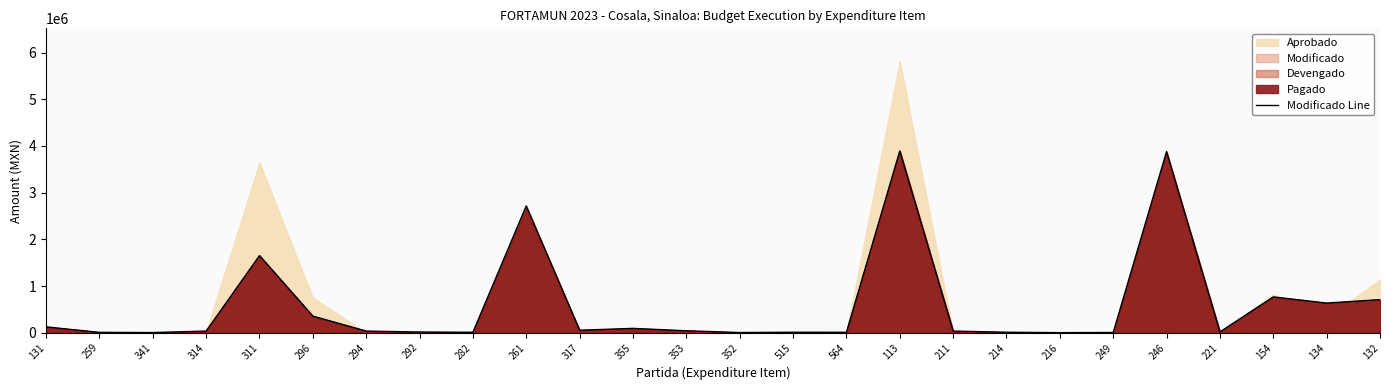

Where is the first local maximum?

311